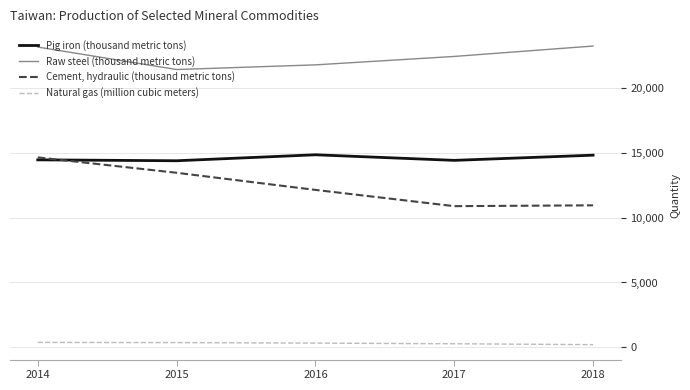

True or false: Cement, hydraulic (thousand metric tons) has a value of 23583 at 2015.

False